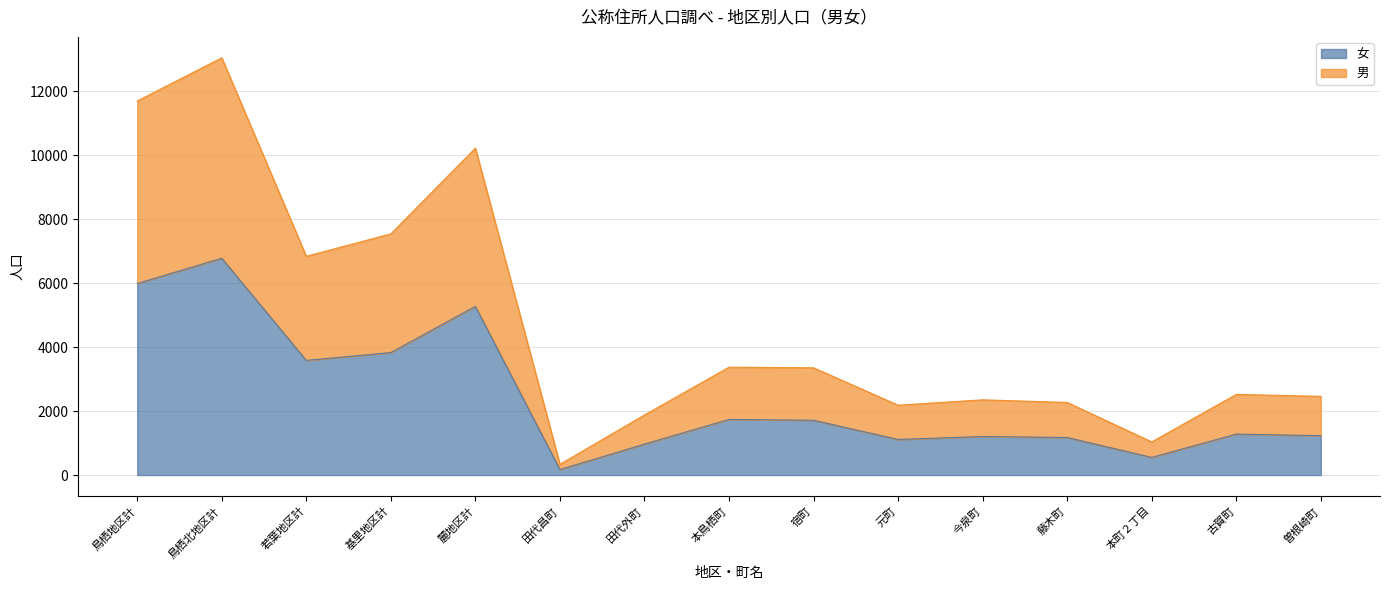

What is the difference between the maximum and minimum values in the 女 series?

6609